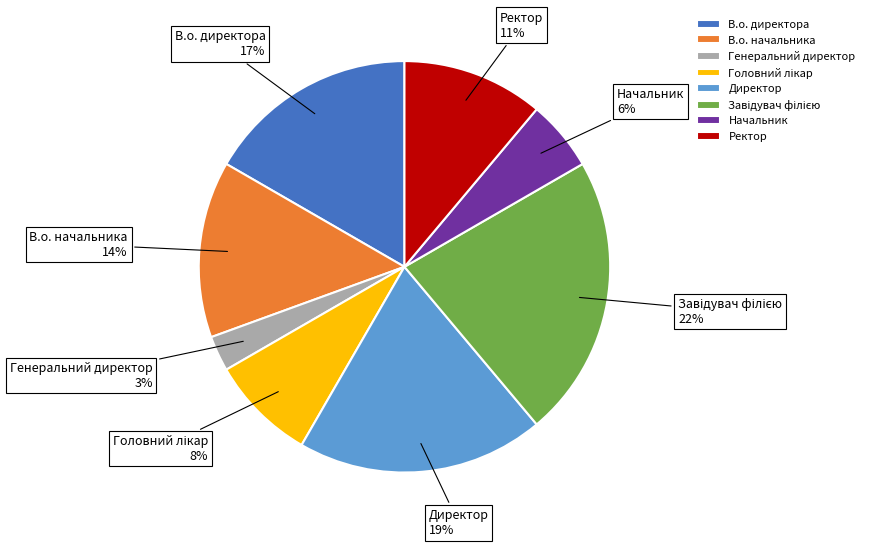

To the nearest percent, what percentage of the pie is Начальник?

6%